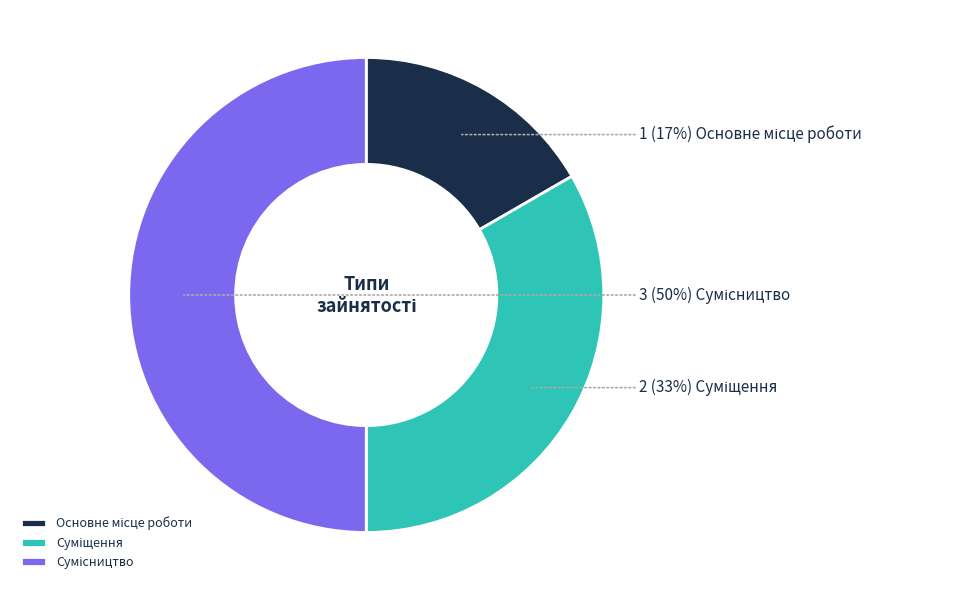

To the nearest percent, what is the average slice percentage?

33%